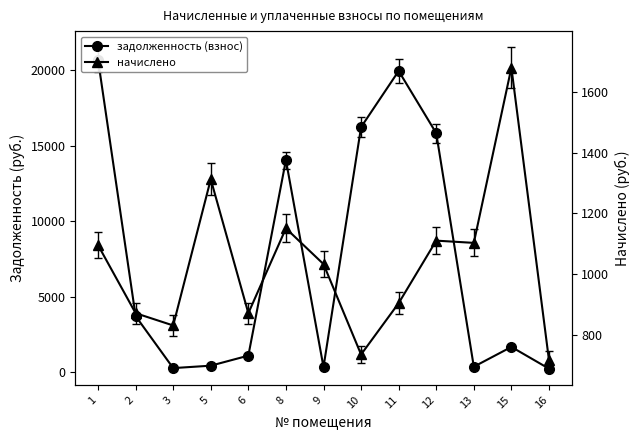

What is the value of the задолженность (взнос) point at the 2nd from the left?

3718.3